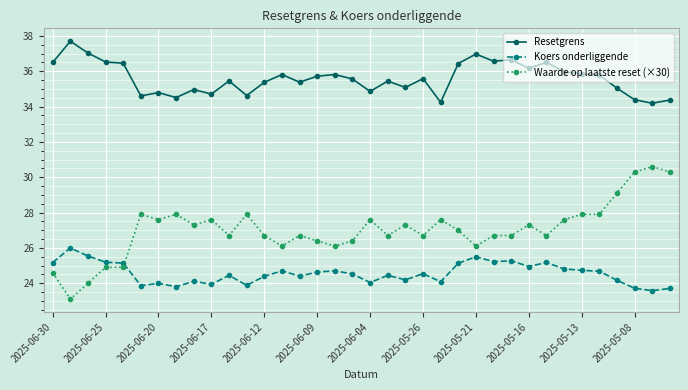

What is the difference between the second highest and second lowest values in the Waarde op laatste reset (×30) series?

6.3